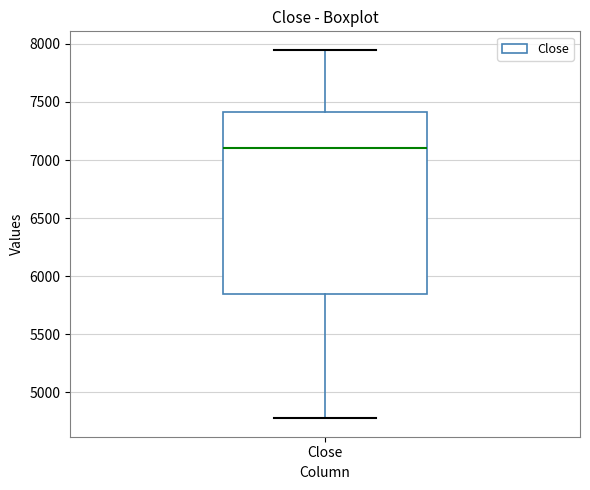

Where does the lower whisker of the box for Close end on the y-axis? The values are not printed on the chart, so give them approximately, as read against the axis.

4800